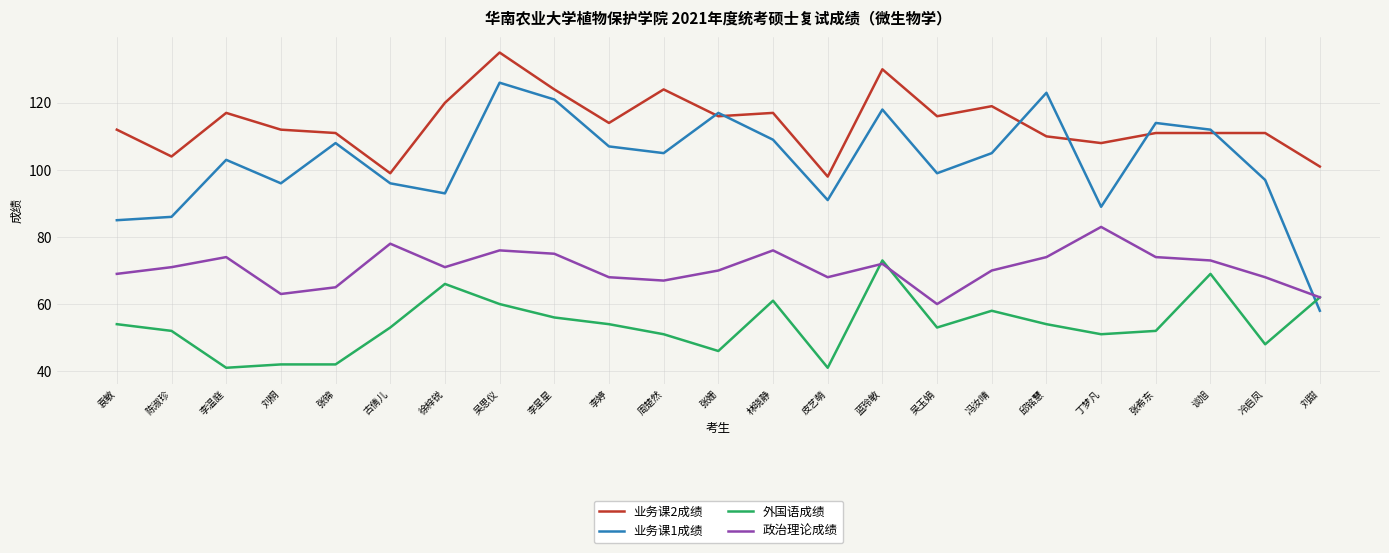

True or false: 政治理论成绩 and 业务课2成绩 cross at least once.

False